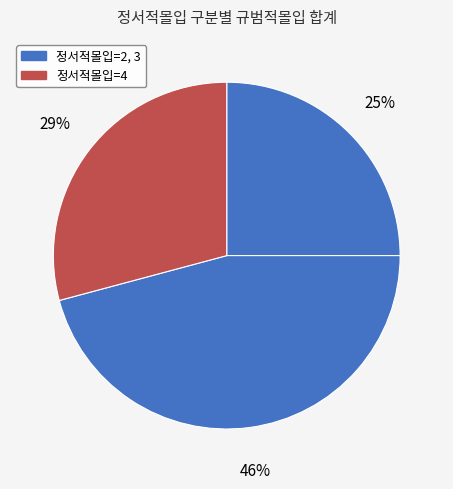

Which category has the biggest portion of the pie?

3